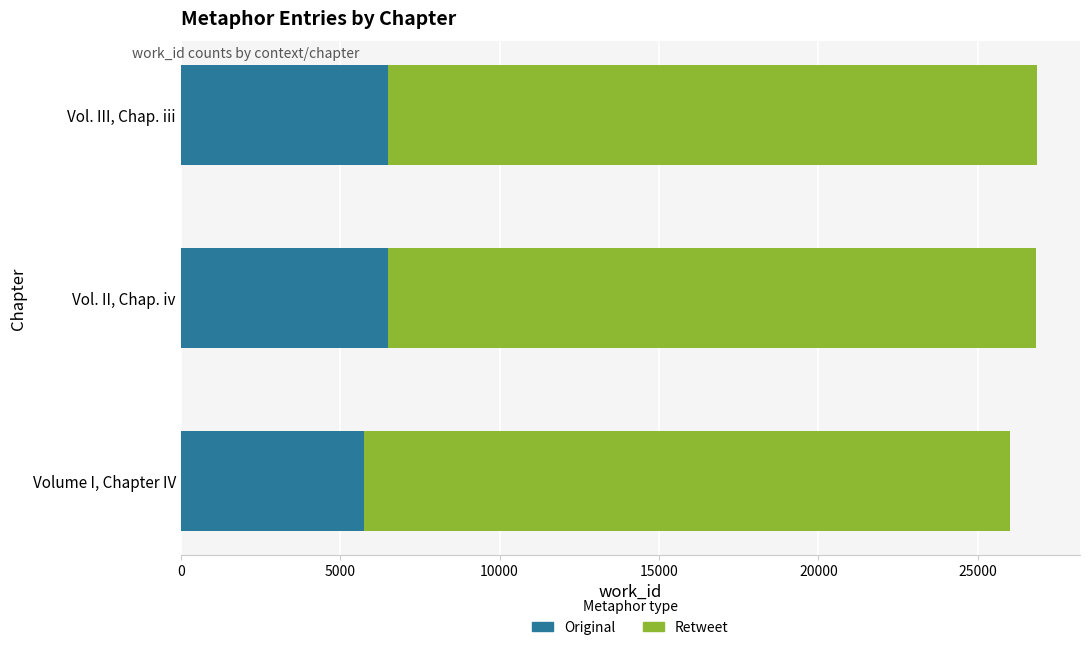

Read the Original value at Vol. II, Chap. iv.

6506